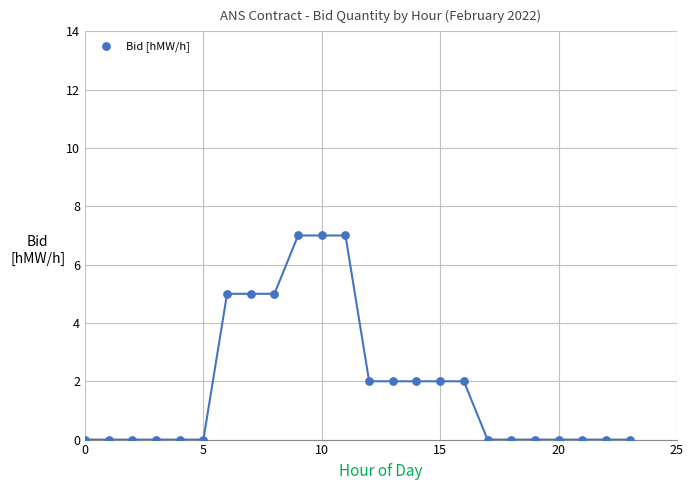

What is the range of Y values (max minus min)?

7